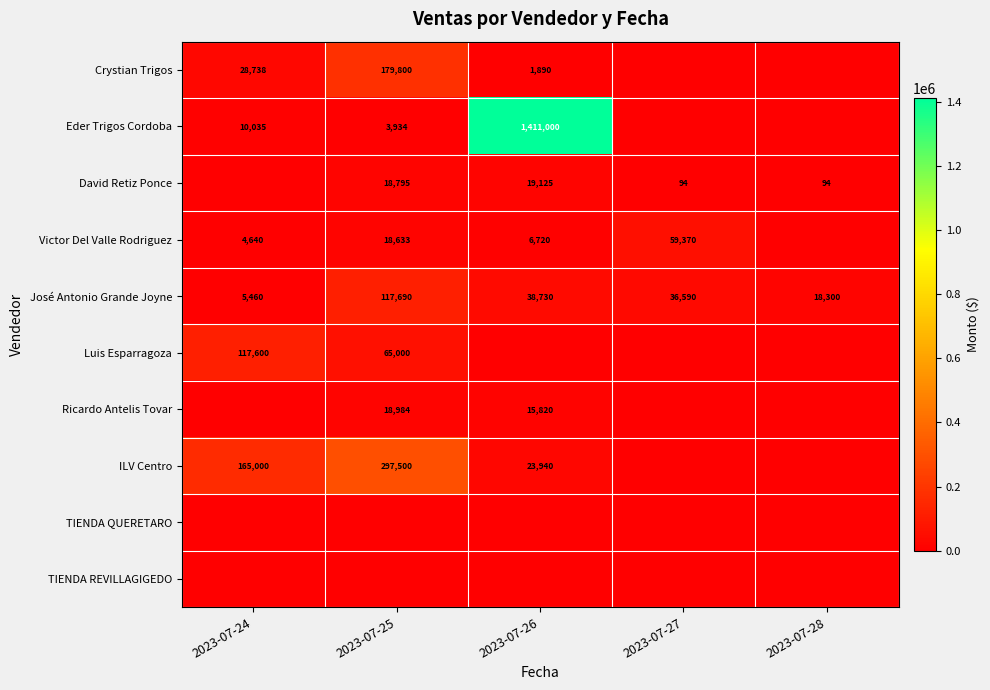

Is the value of José Antonio Grande Joyne at 2023-07-24 greater than the value of David Retiz Ponce at 2023-07-28?

Yes